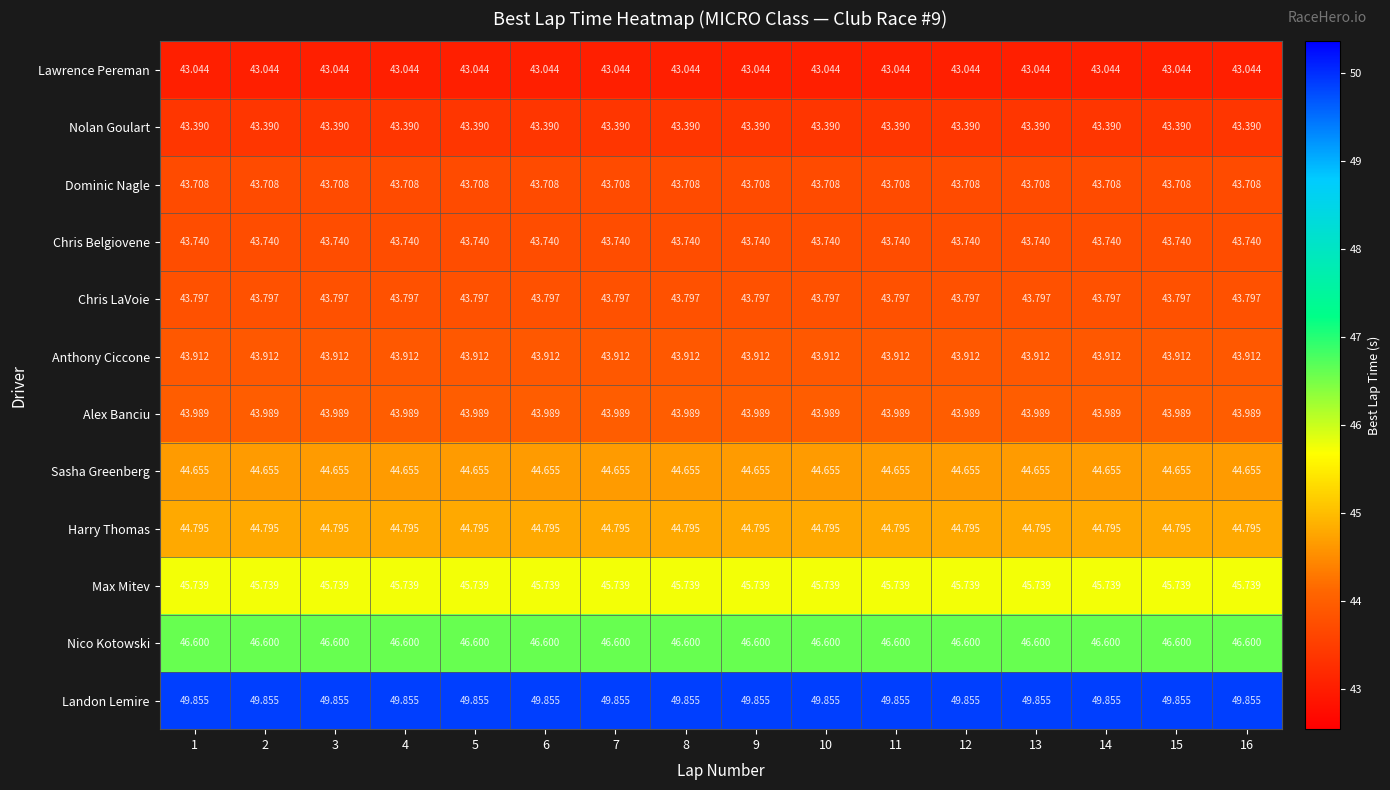

Which series has the largest total across all categories?

Landon Lemire